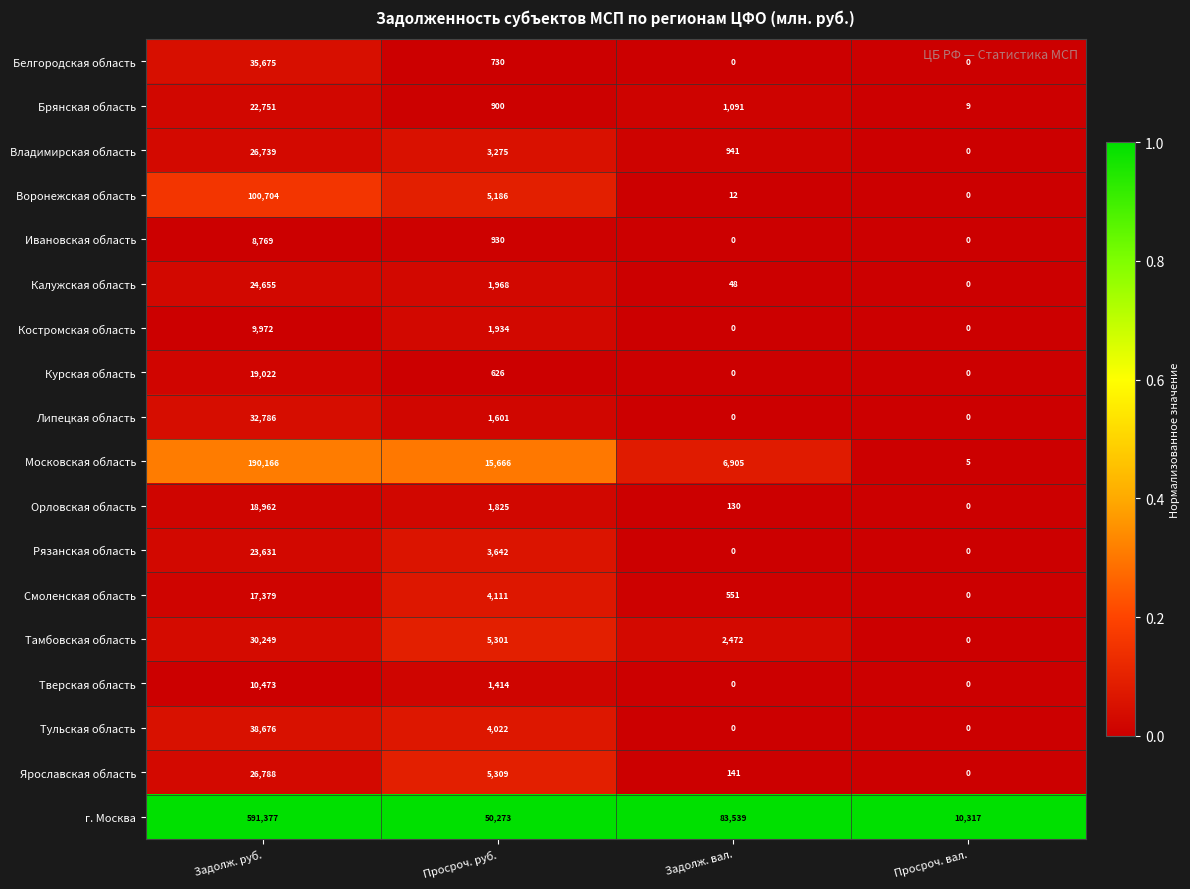

Which series has the largest range (max minus min)?

г. Москва